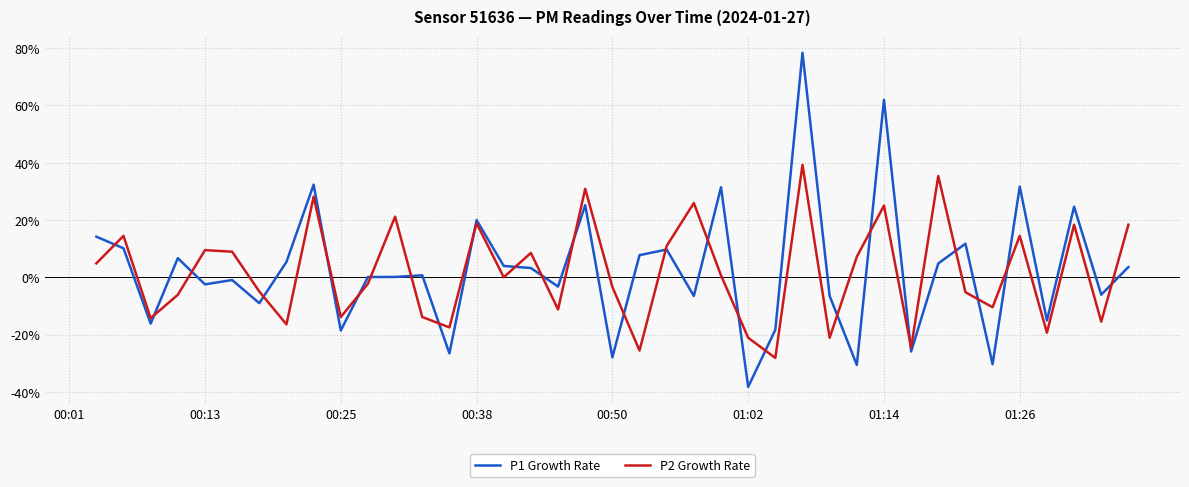

Which series ends up on top after the final intersection of P1 Growth Rate and P2 Growth Rate?

P2 Growth Rate